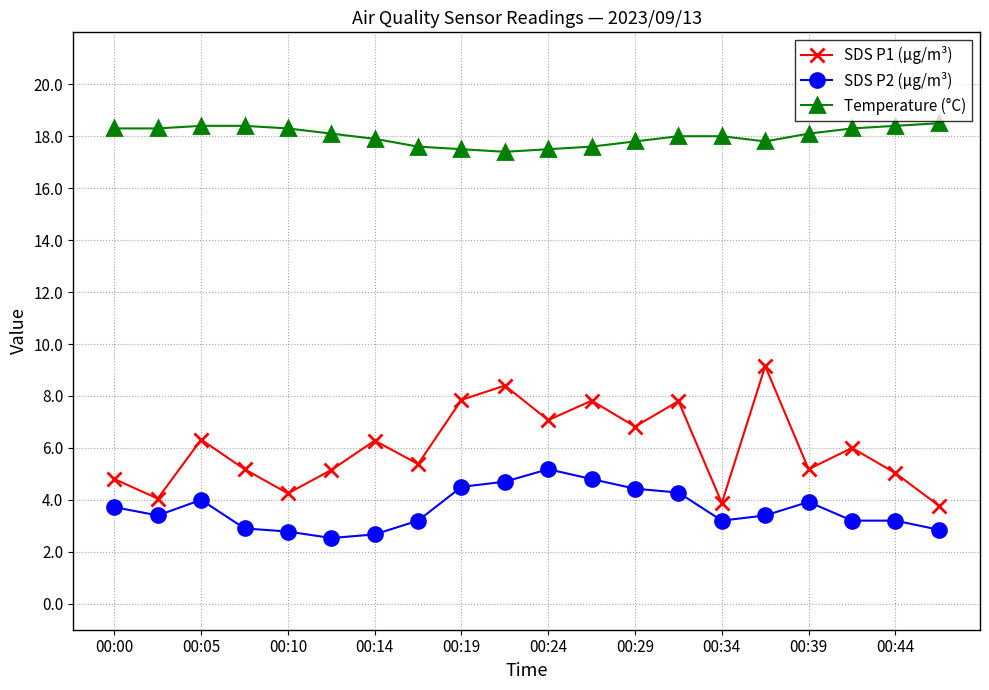

What is the average value of the SDS P2 (µg/m³) series?

3.6